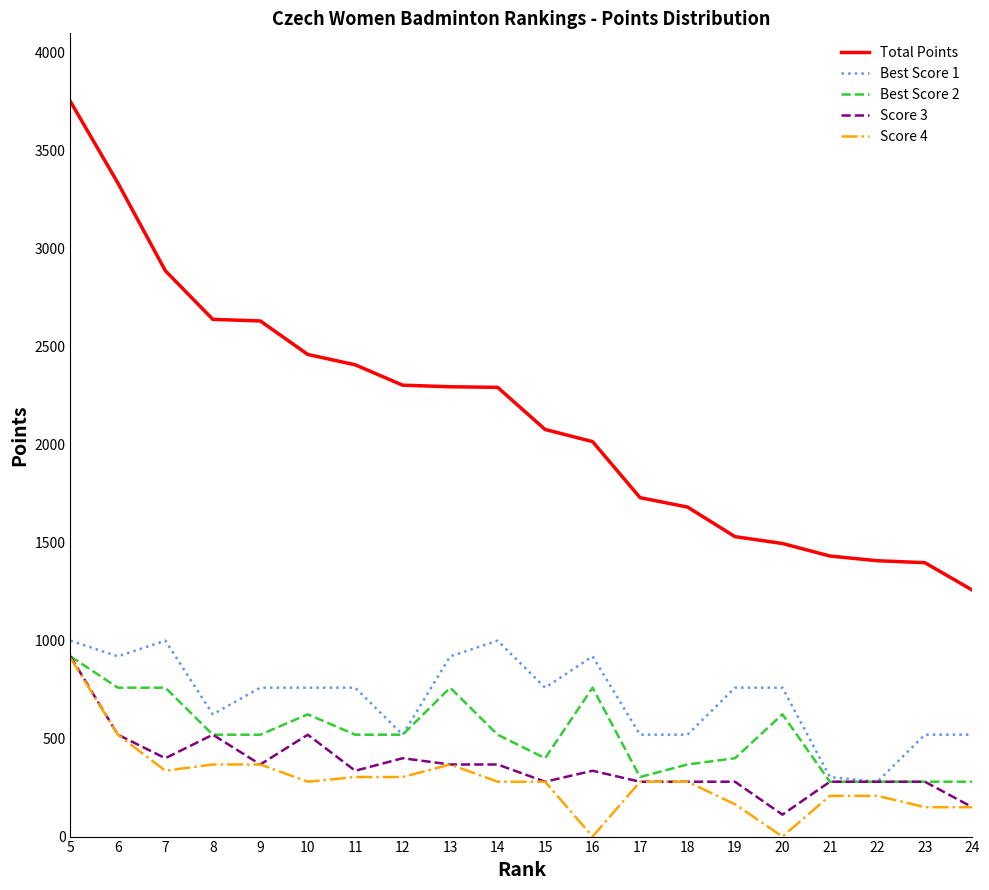

How many categories are shown in the chart?

20